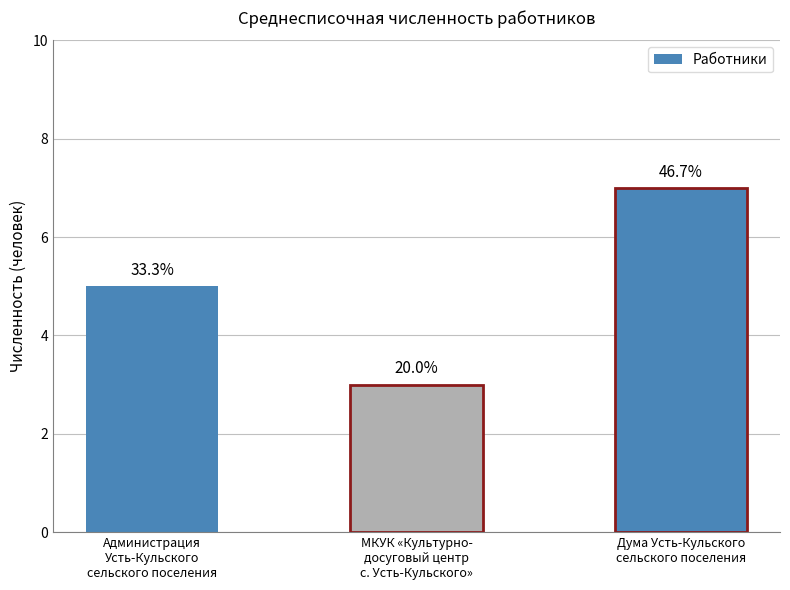

What is the ratio of the value at Администрация
Усть-Кульского
сельского поселения to the value at Дума Усть-Кульского
сельского поселения?

0.7